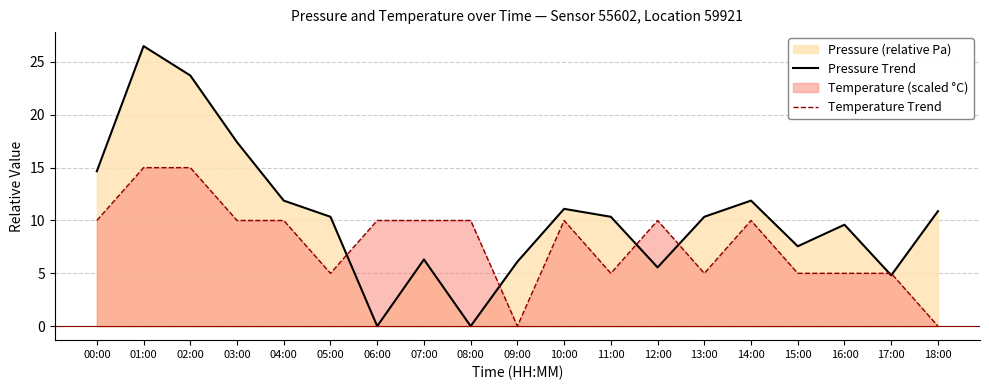

Reading right to left, extract all data points from this chart.

Pressure Trend: 18:00=10.9	17:00=4.8	16:00=9.6	15:00=7.6	14:00=11.9	13:00=10.4	12:00=5.6	11:00=10.4	10:00=11.1	09:00=6.1	08:00=0.0	07:00=6.3	06:00=0.0	05:00=10.4	04:00=11.9	03:00=17.4	02:00=23.7	01:00=26.5	00:00=14.7
Temperature Trend: 18:00=0.0	17:00=5.0	16:00=5.0	15:00=5.0	14:00=10.0	13:00=5.0	12:00=10.0	11:00=5.0	10:00=10.0	09:00=0.0	08:00=10.0	07:00=10.0	06:00=10.0	05:00=5.0	04:00=10.0	03:00=10.0	02:00=15.0	01:00=15.0	00:00=10.0